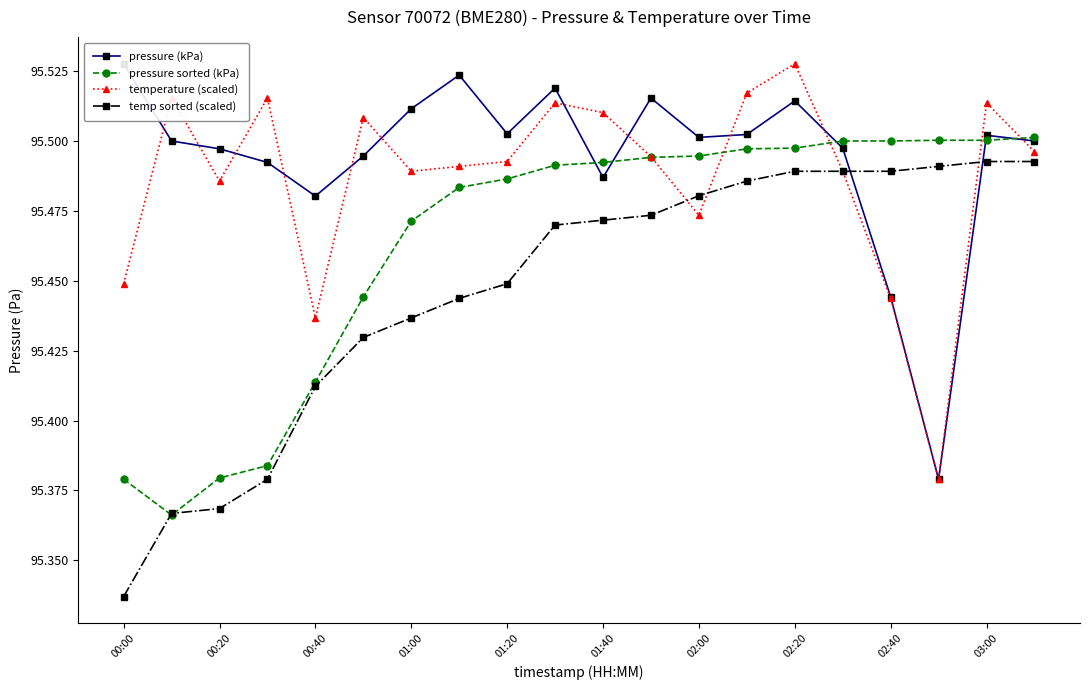

Is it true that temp sorted (scaled) equals 95.5 at 15?

True